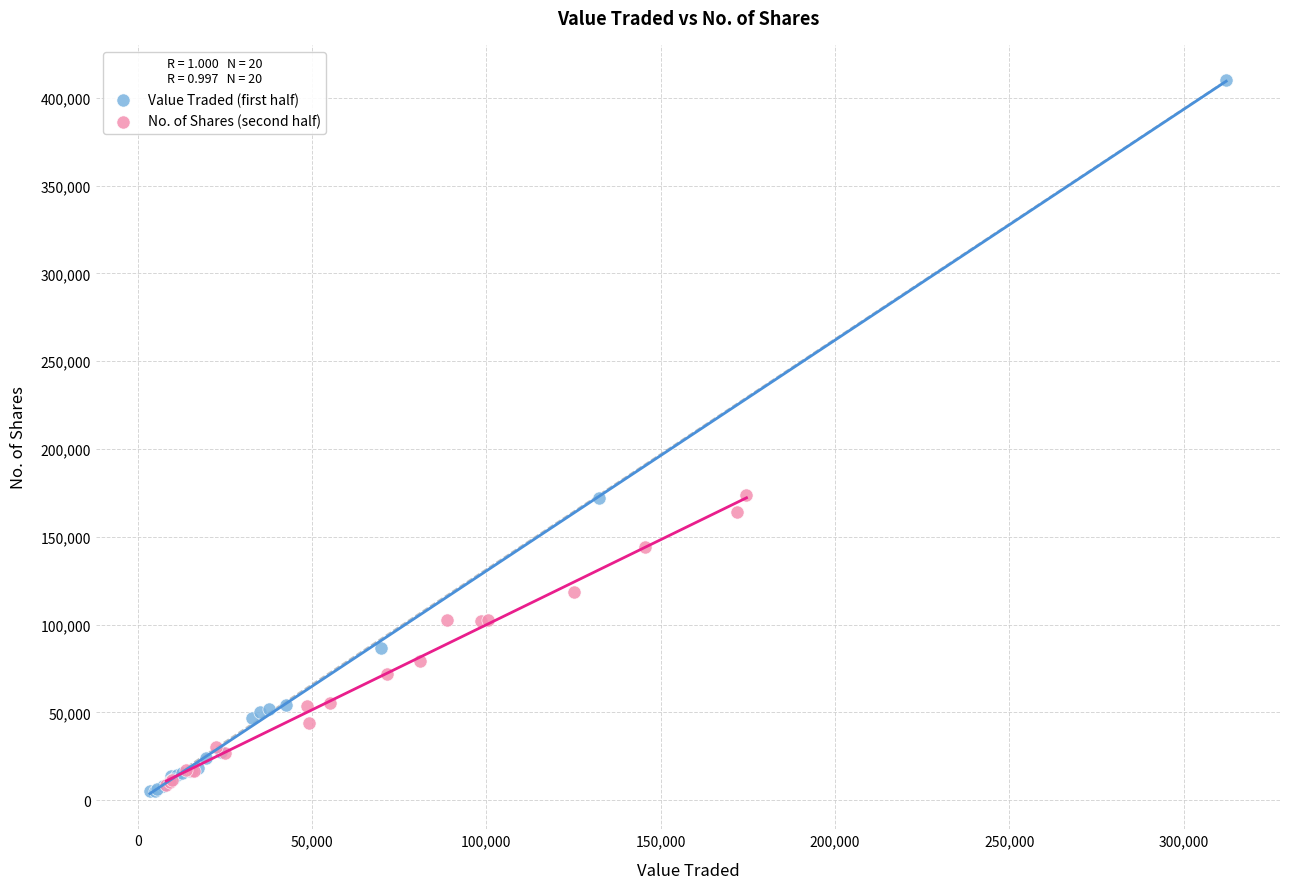

Which series has the largest Y range (max minus min)?

Value Traded (first half)